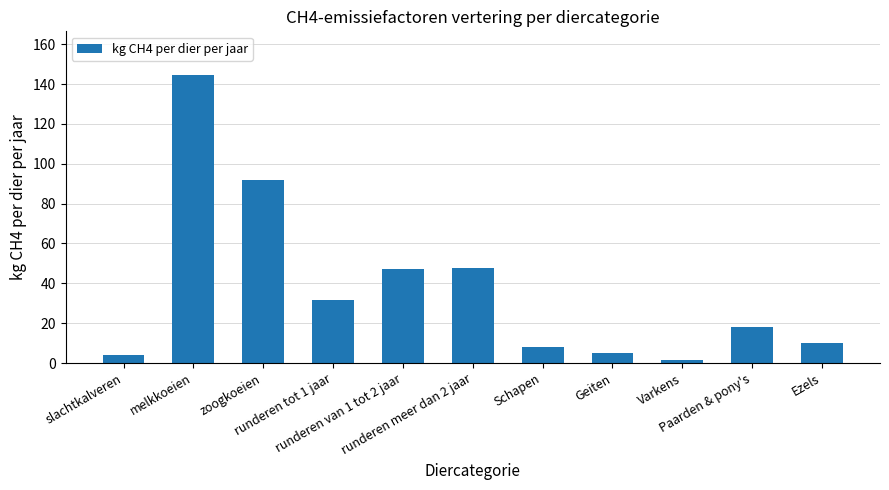

How many distinct data groups are displayed?

1